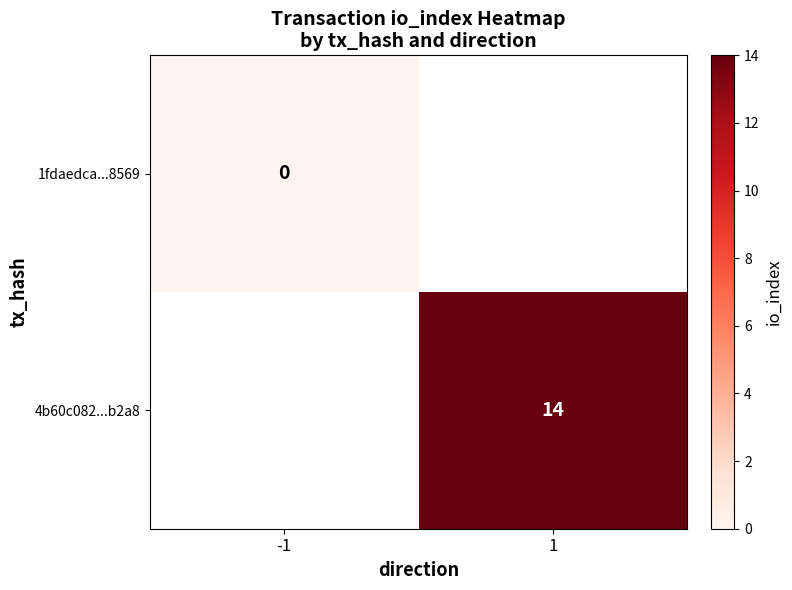

The value of 4b60c082...b2a8 at 1 is 14. True or false?

True